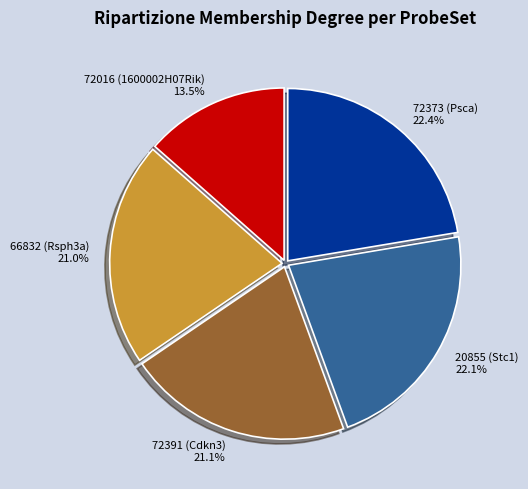

The 20855 (Stc1) slice represents 30% of the pie. True or false?

False